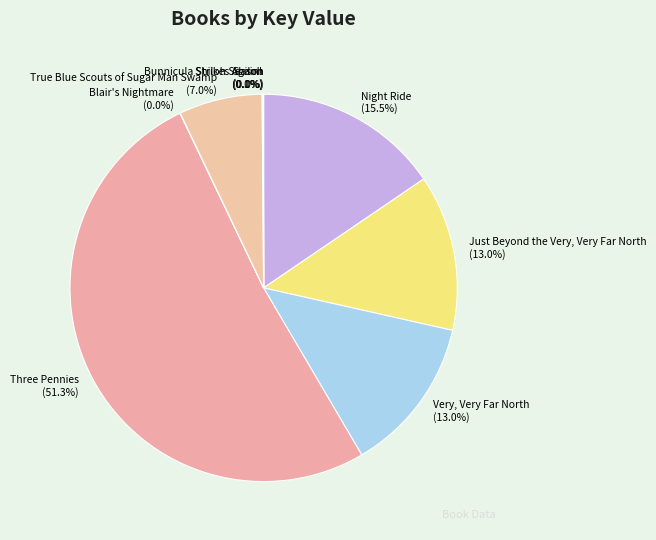

Combined, what portion of the pie is Night Ride and Very, Very Far North?

28.5%